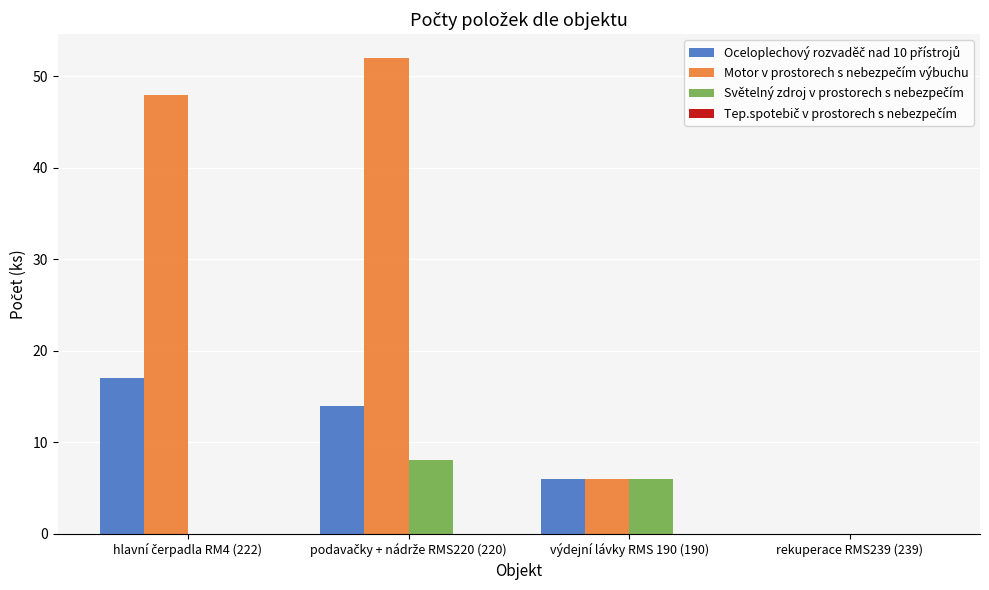

What is the maximum value shown in the chart?

52